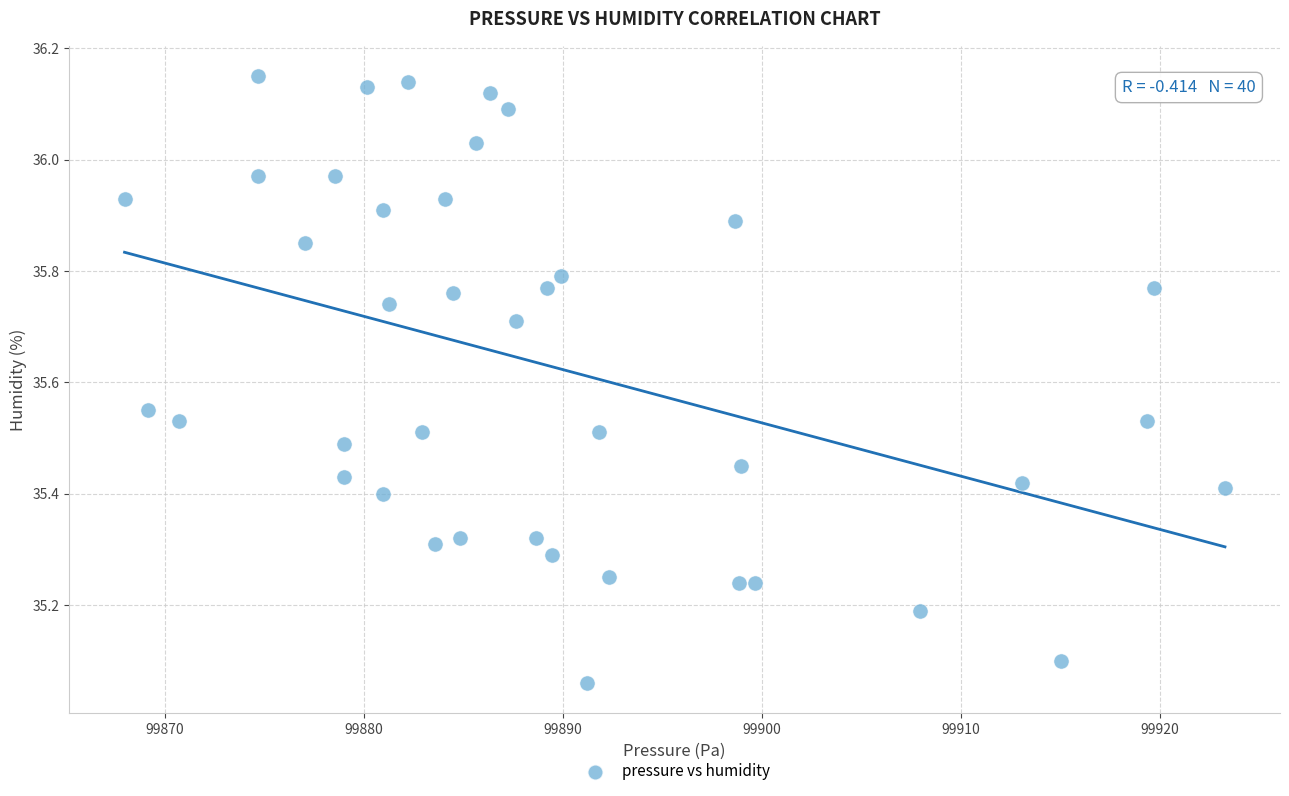

What is the range of Y values (max minus min)?

1.1